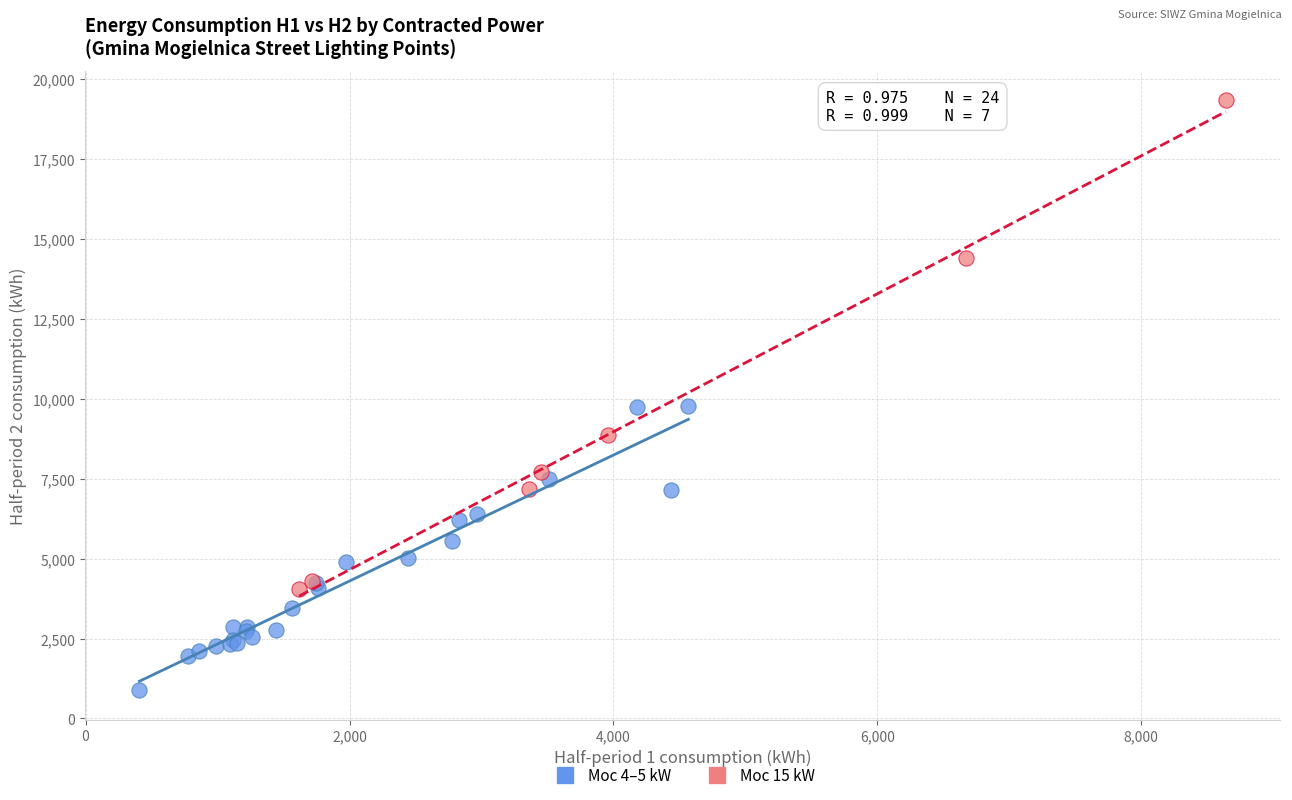

Which series has the largest Y range (max minus min)?

Moc 15 kW